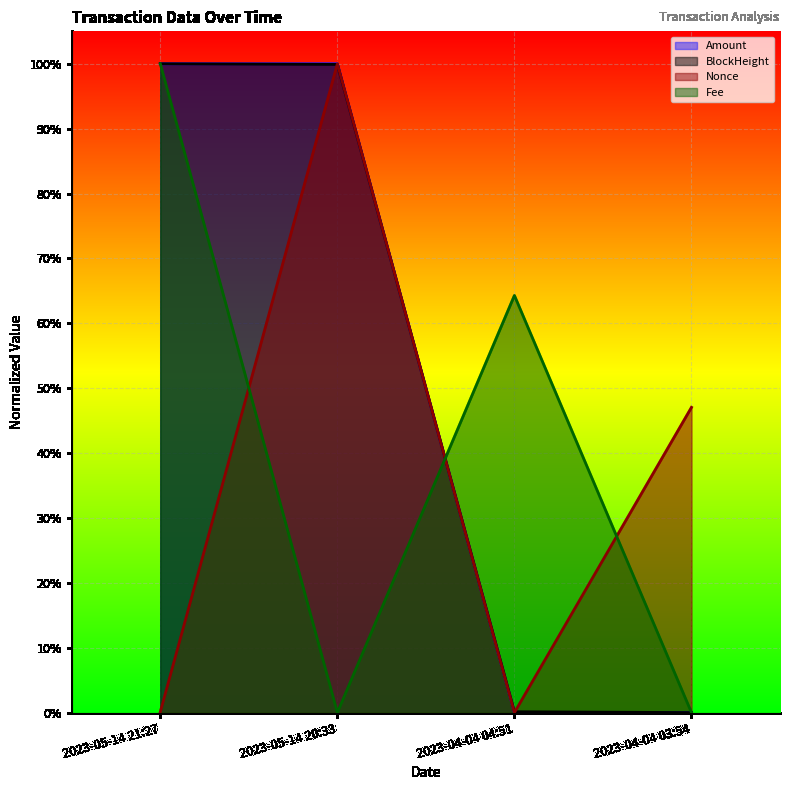

Which series has the largest range (max minus min)?

Amount